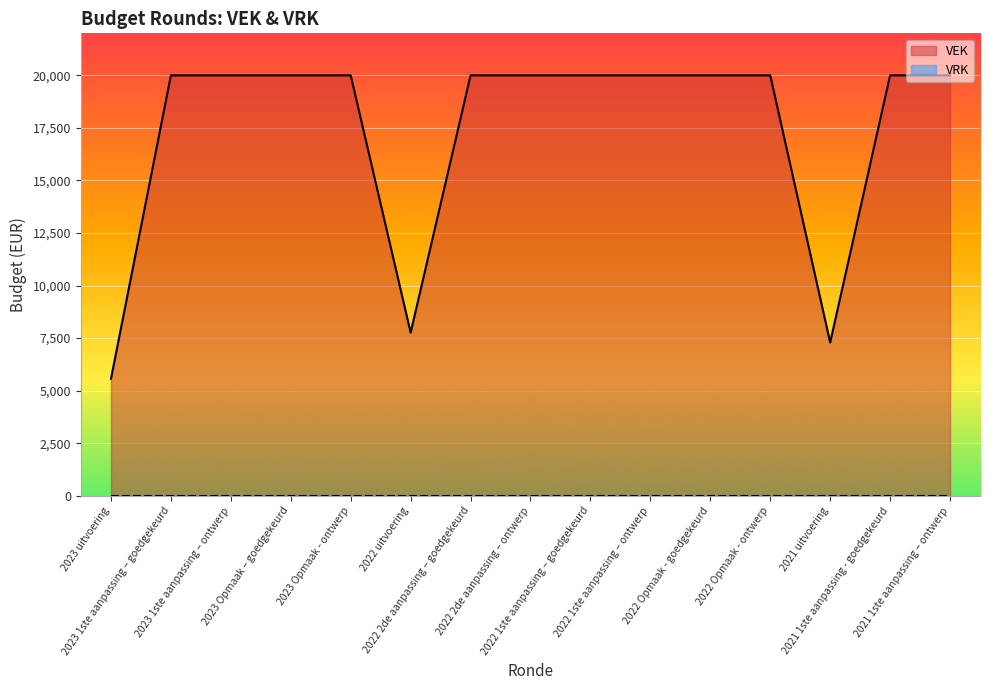

Which label corresponds to the largest value in the chart?

2023 1ste aanpassing – goedgekeurd